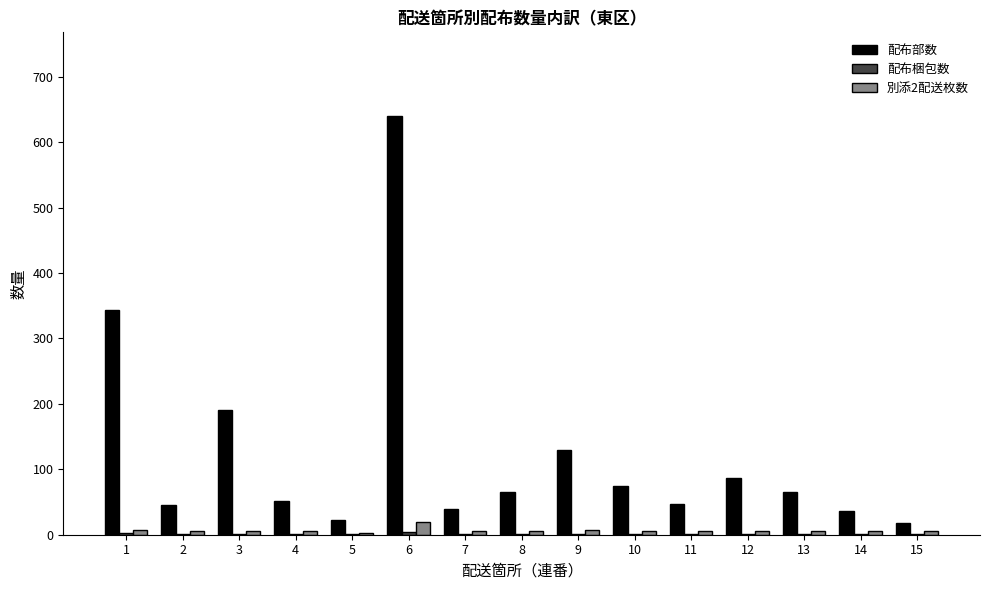

Are the bars horizontal?

No